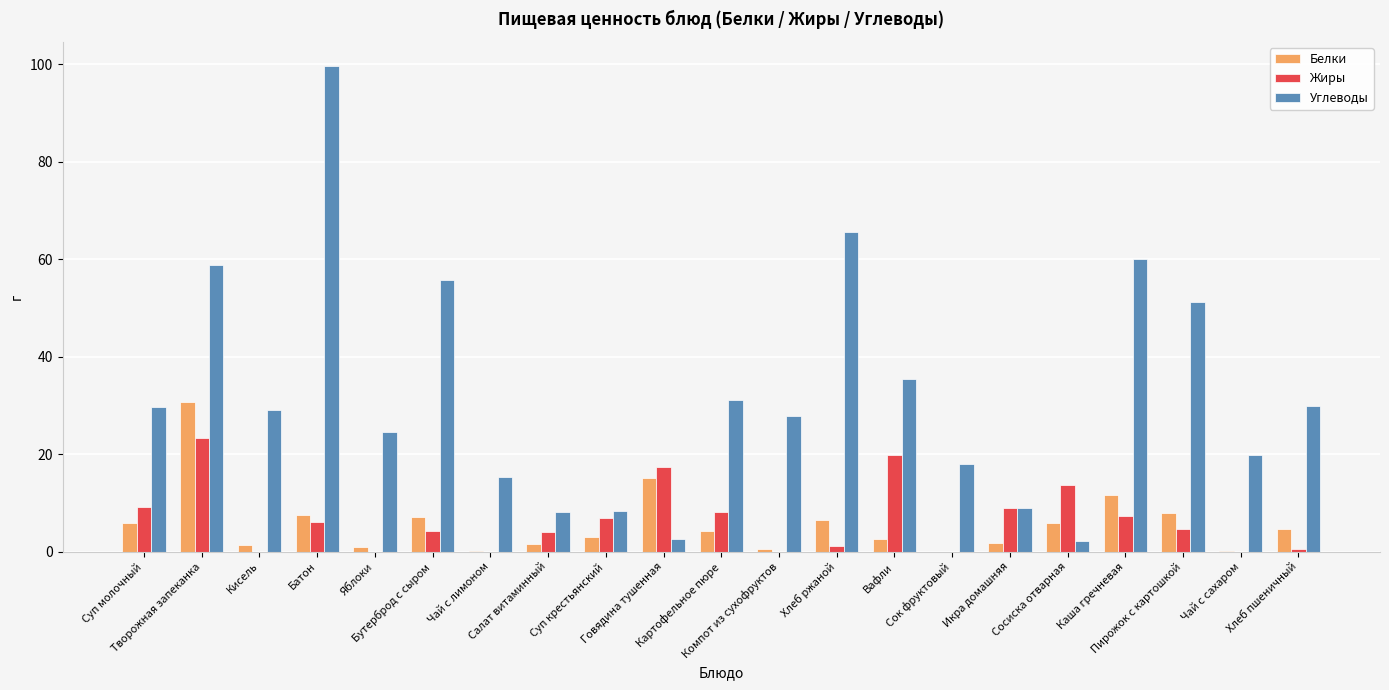

Which series changed the most between Чай с лимоном and Хлеб ржаной?

Углеводы